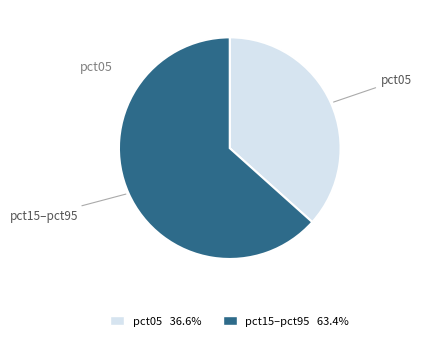

Does pct05 36.6% represent more than half of the total?

No